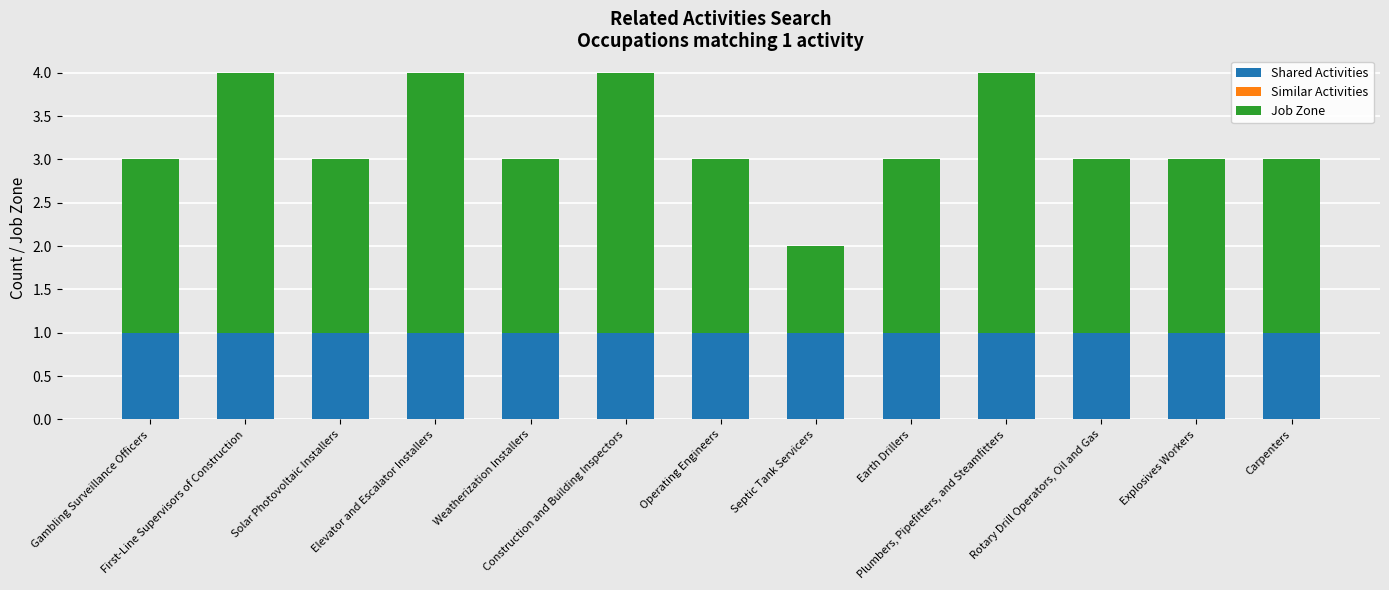

How many bars are there in total?

13